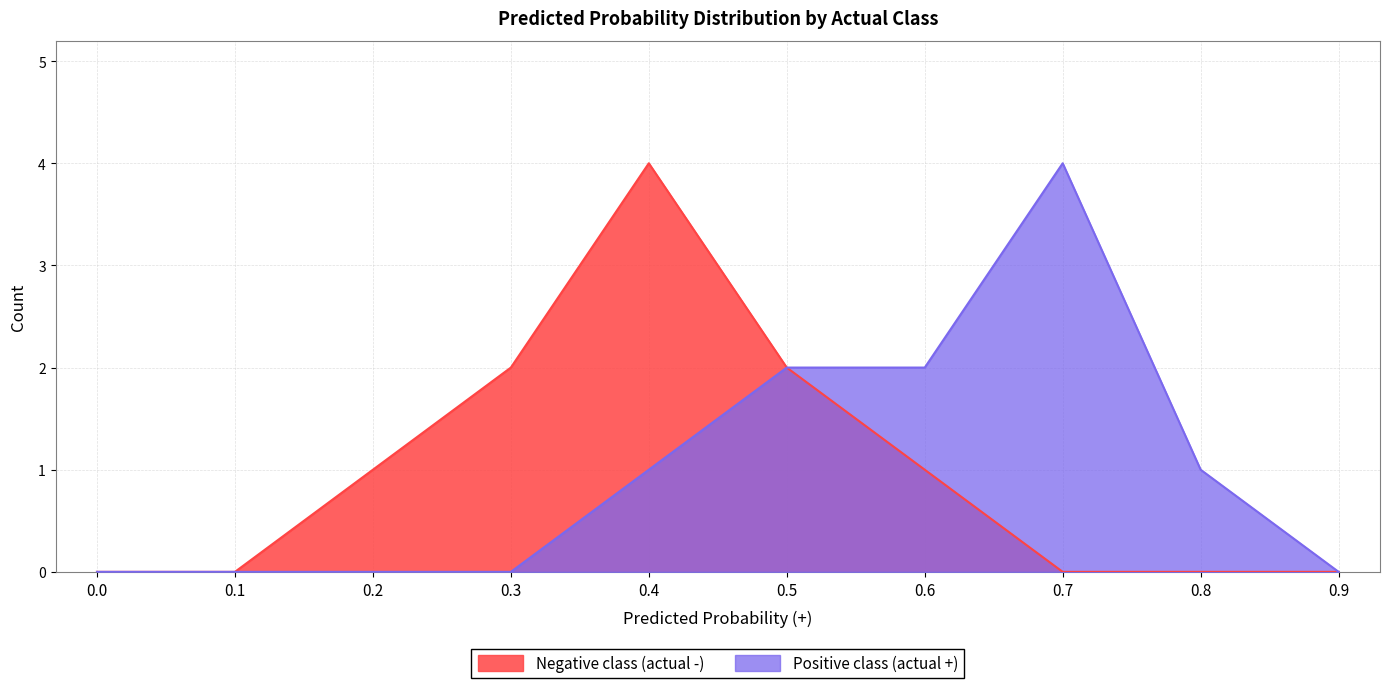

At which category is the sum across all series the highest?

0.4